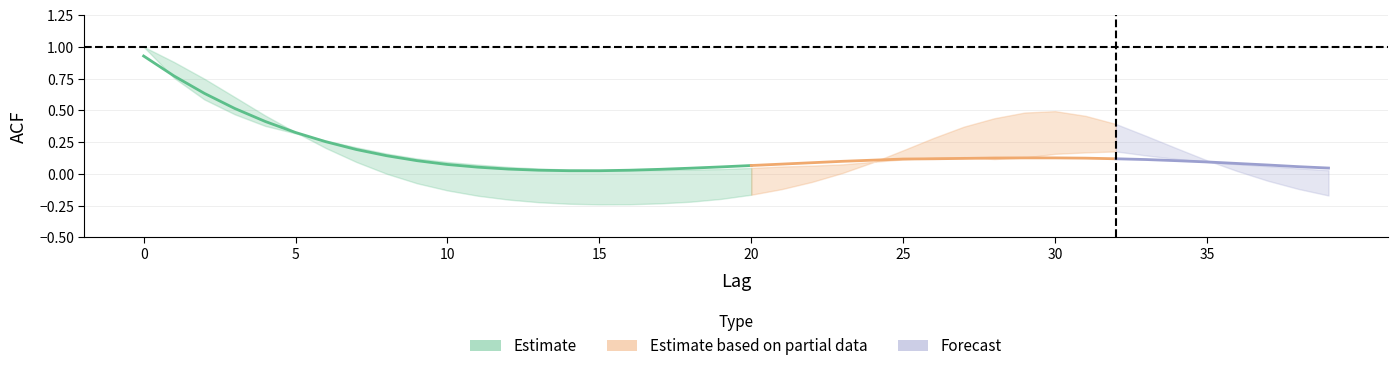

True or false: acf_shown and acf_li cross at least once.

True